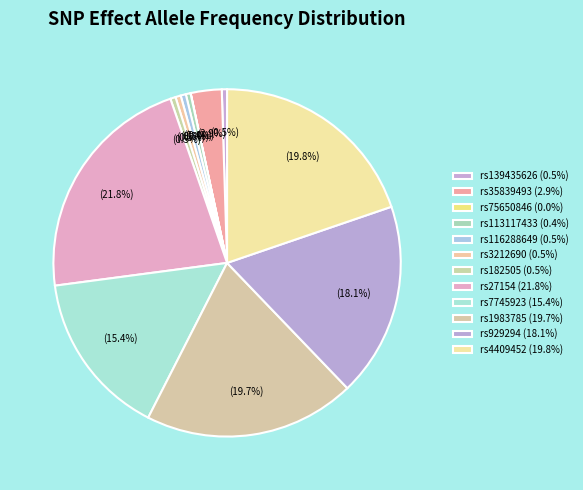

Rank the categories by value from lowest to highest.

rs75650846, rs113117433, rs116288649, rs139435626, rs3212690, rs182505, rs35839493, rs7745923, rs929294, rs1983785, rs4409452, rs27154